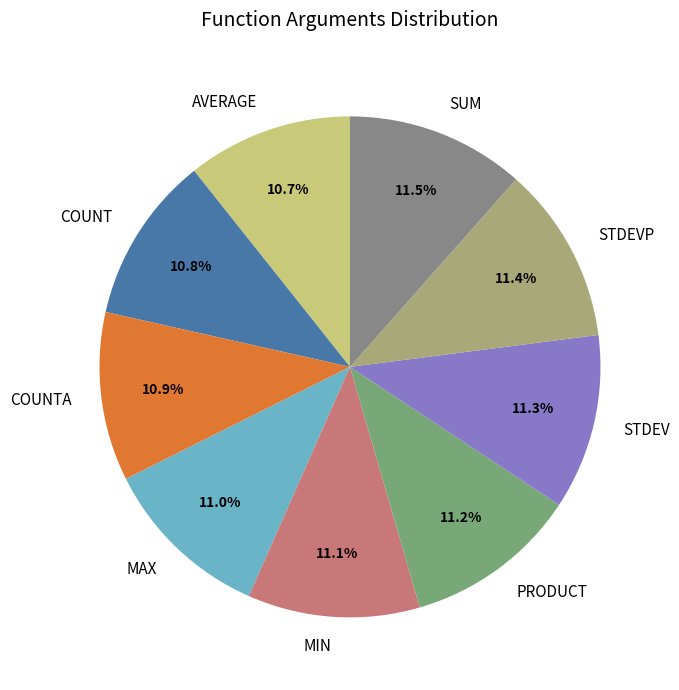

Does COUNTA account for over 50% of the chart?

No